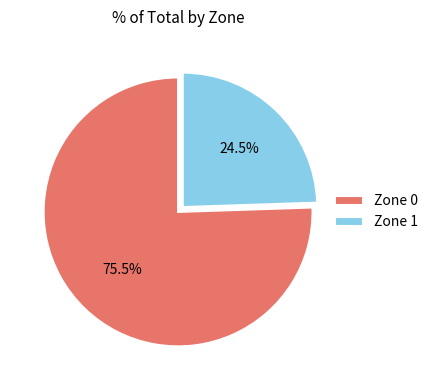

Is there any slice that represents more than half of the pie?

Yes